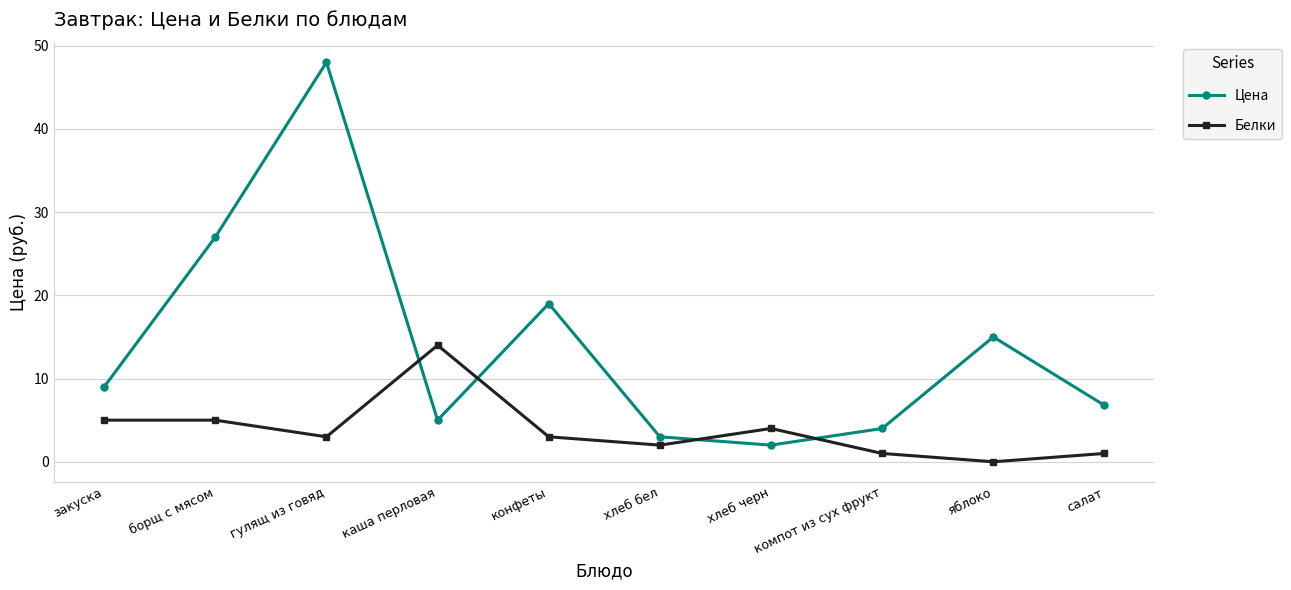

At which label does Белки first exceed 3?

закуска